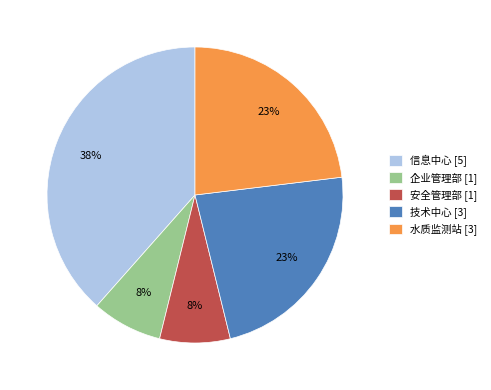

Which slice is the largest?

信息中心